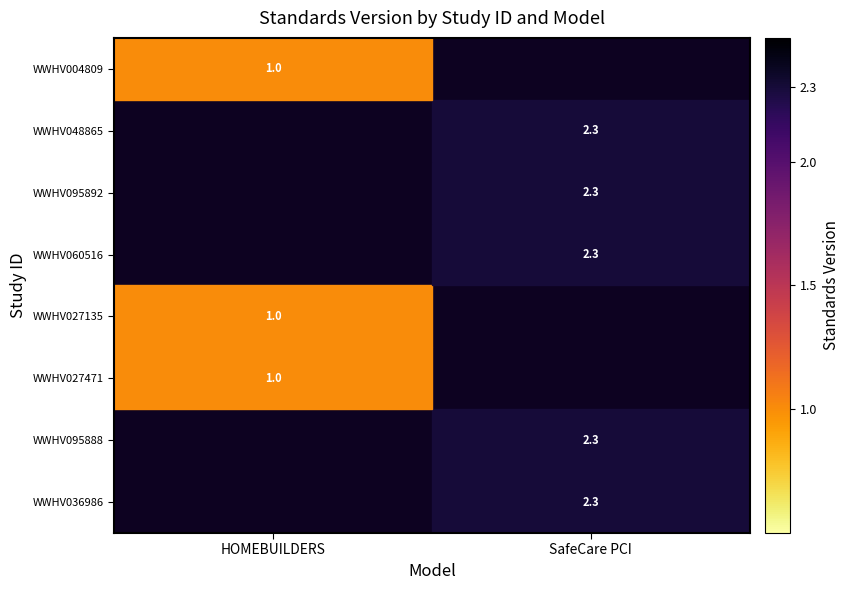

The WWHV048865 series shows 0.8 at SafeCare PCI. True or false?

False